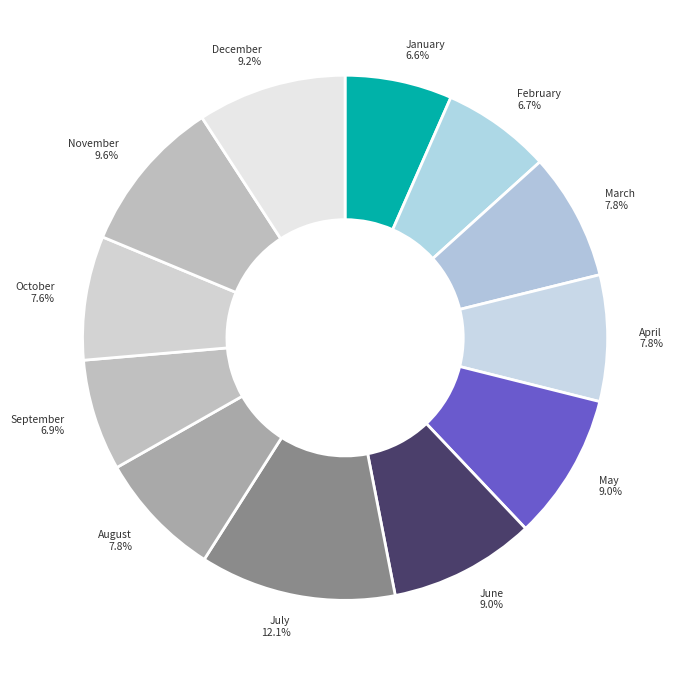

What is the total percentage of December and May?

18.2%